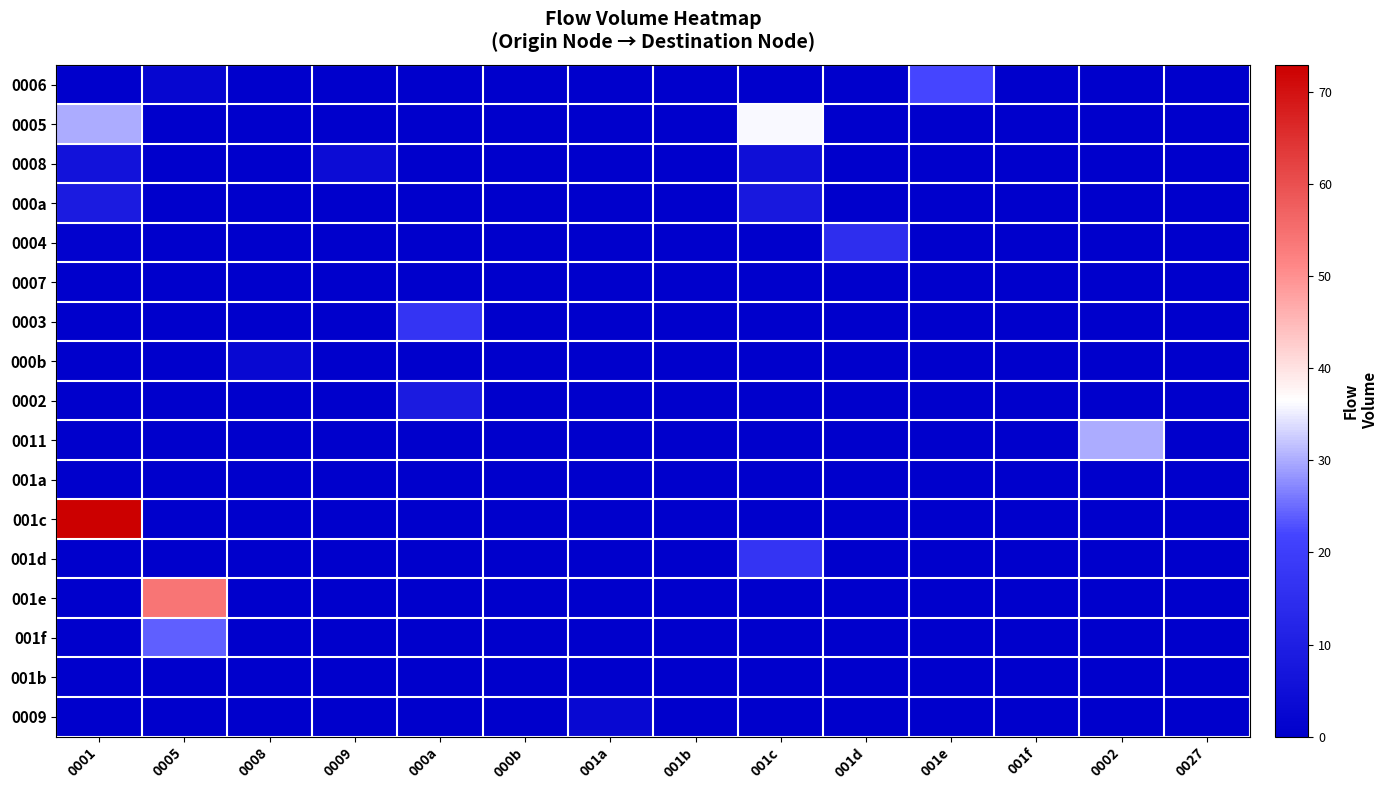

At which category is the sum across all series the highest?

0001